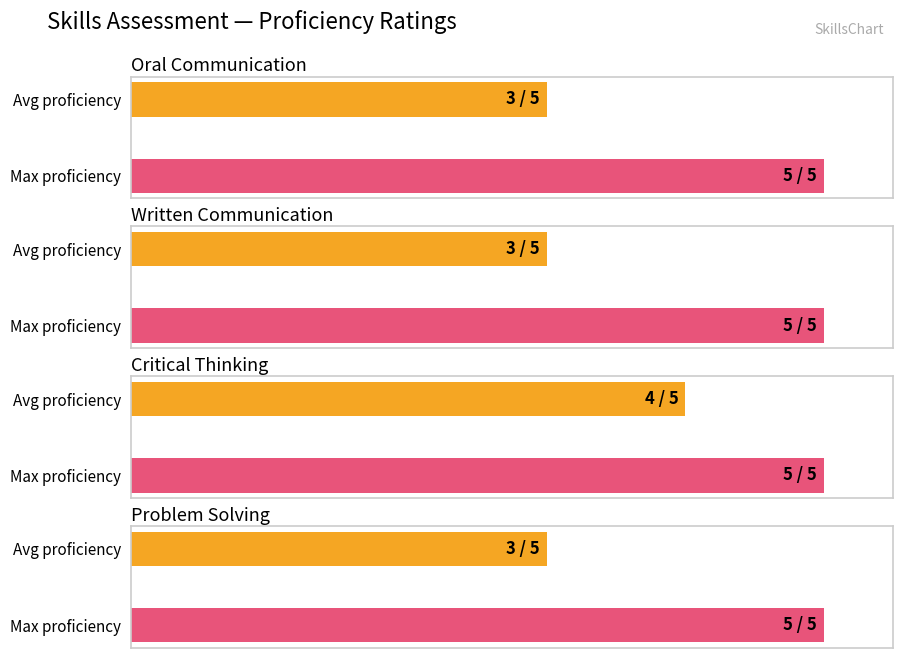

What is the label of the 4th bar from the left?

Problem Solving